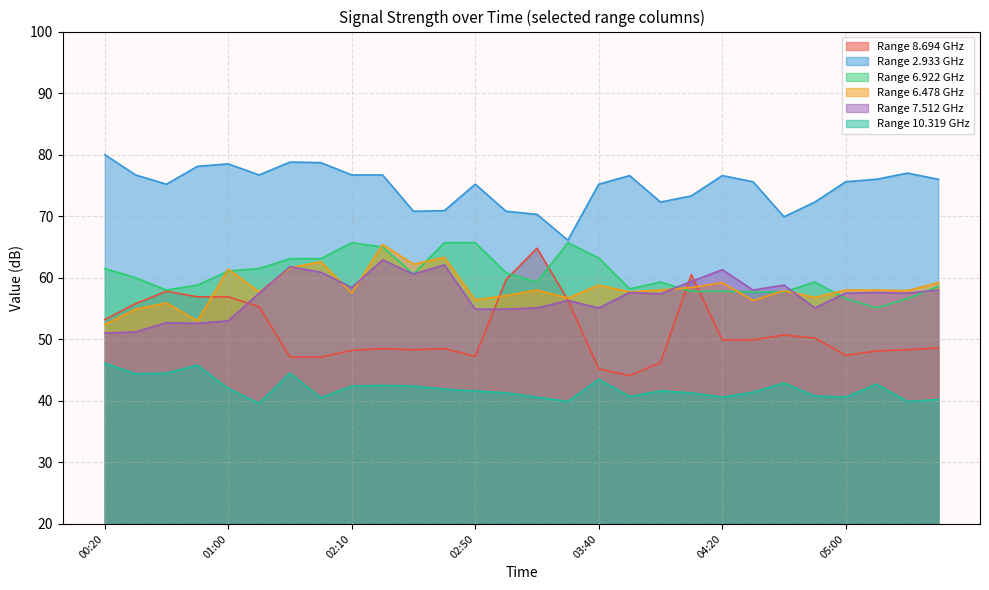

True or false: 2.933 and 8.694 cross at least once.

False